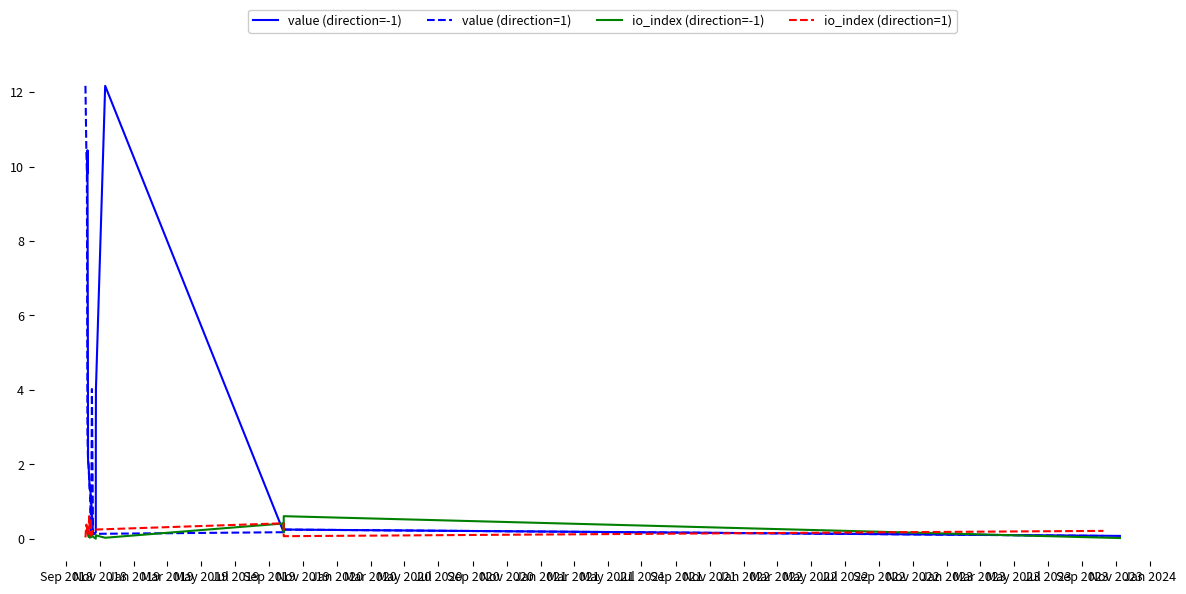

How many data points in value (direction=1) are above 1?

11